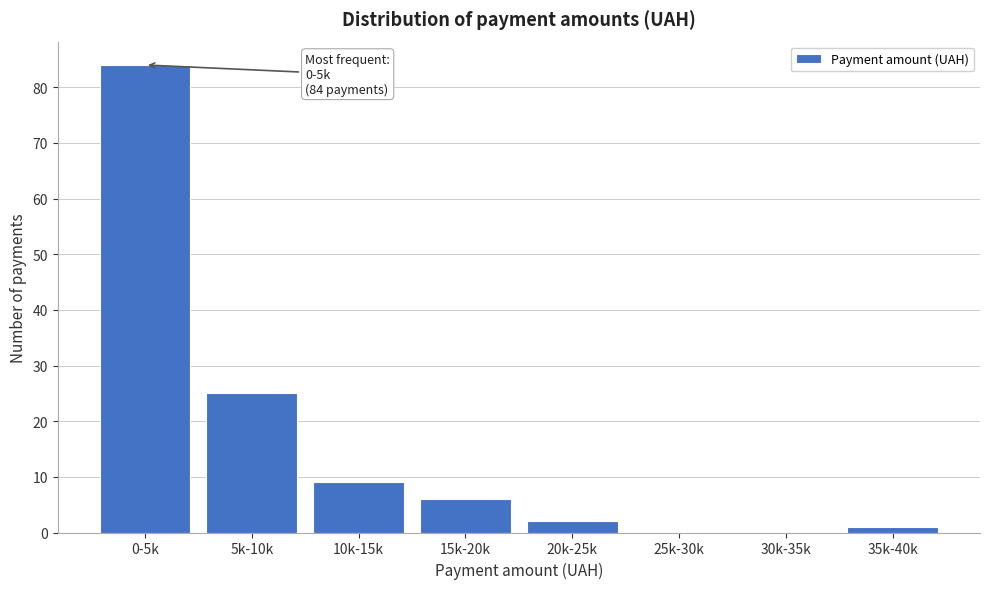

Reading right to left, extract all data points from this chart.

35k-40k=1	30k-35k=0	25k-30k=0	20k-25k=2	15k-20k=6	10k-15k=9	5k-10k=25	0-5k=84